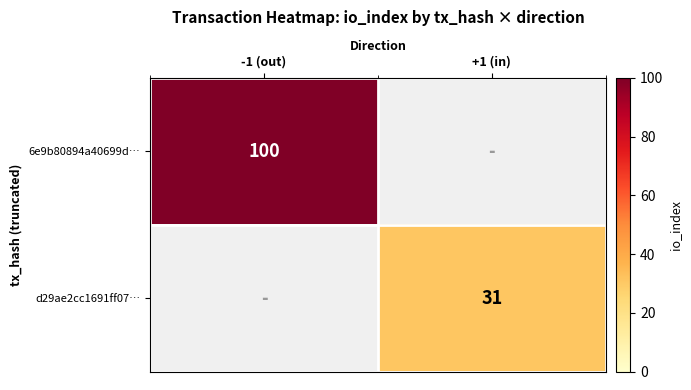

True or false: d29ae2cc1691ff07… has a value of 13.2 at +1 (in).

False